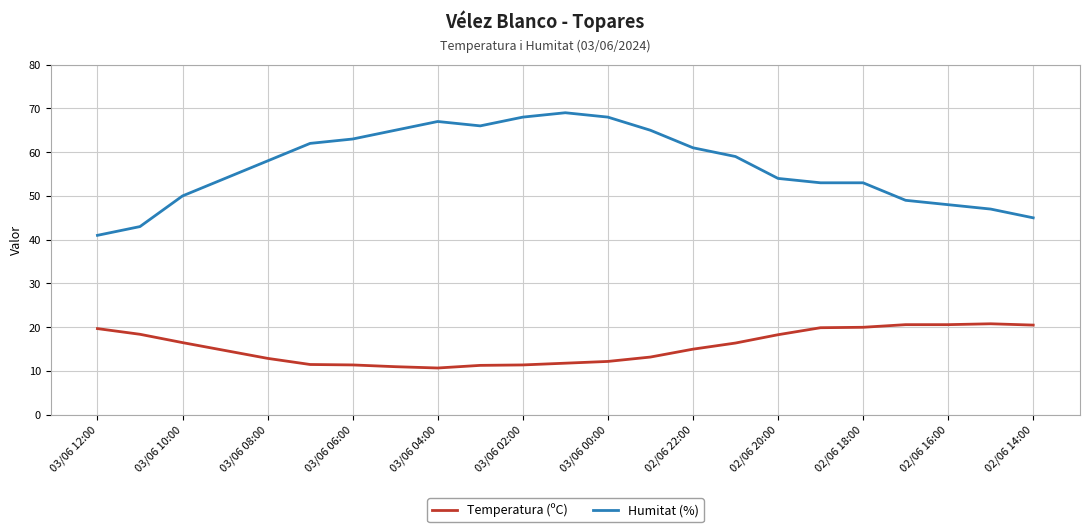

What is the difference between the maximum and minimum values in the Humitat (%) series?

28.0